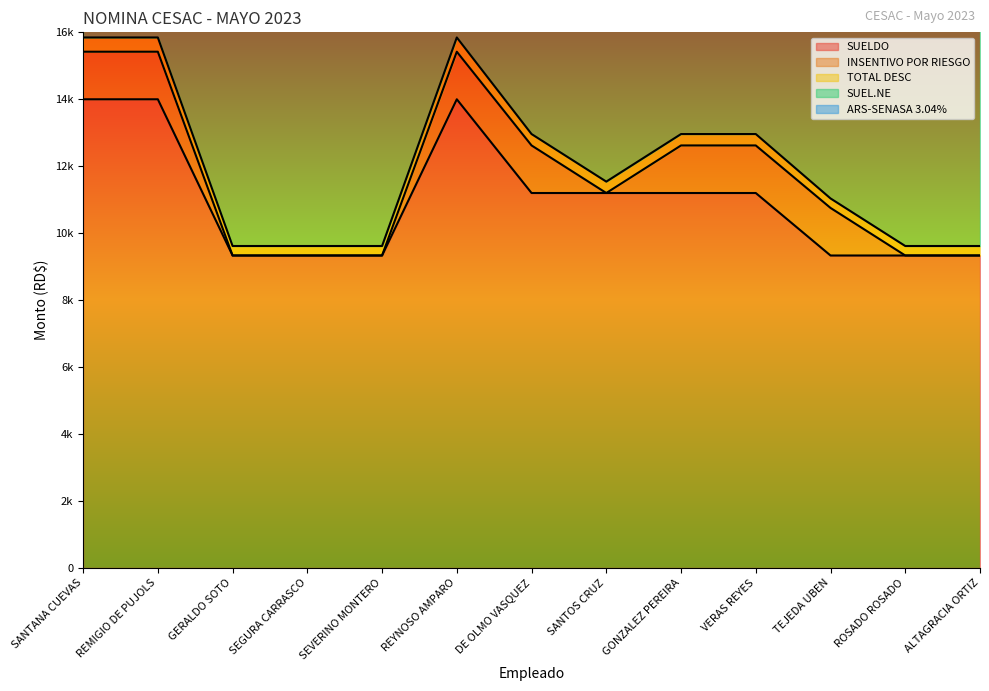

At which label does SUELDO reach its minimum?

GERALDO SOTO